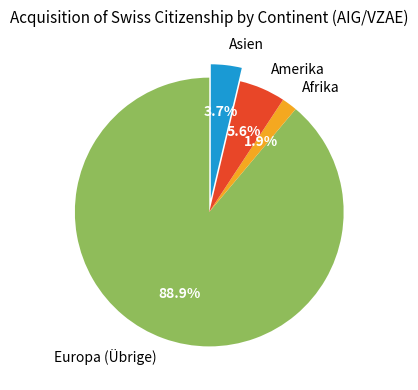

What is the largest slice in the pie chart?

Europa (Übrige)